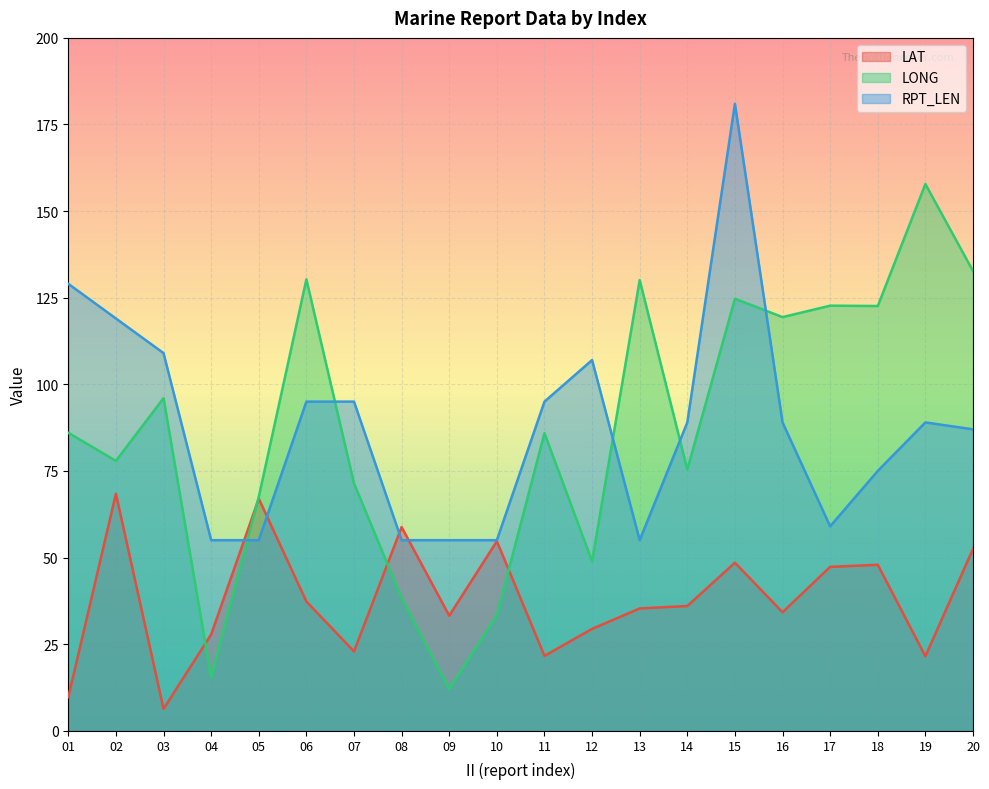

Where do LAT and LONG first cross each other?

03 and 04